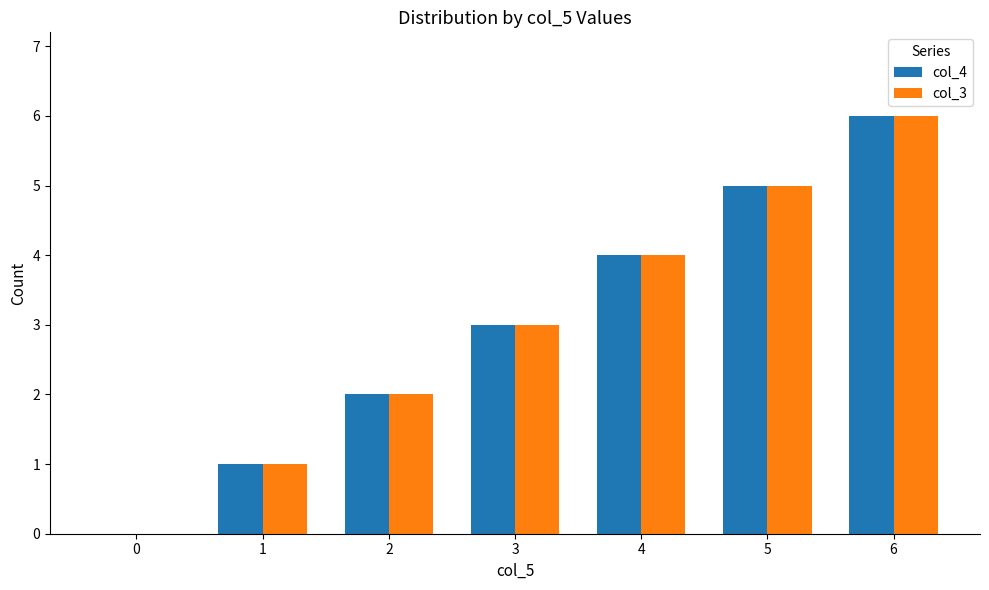

What is the highest value of the col_3 series?

6